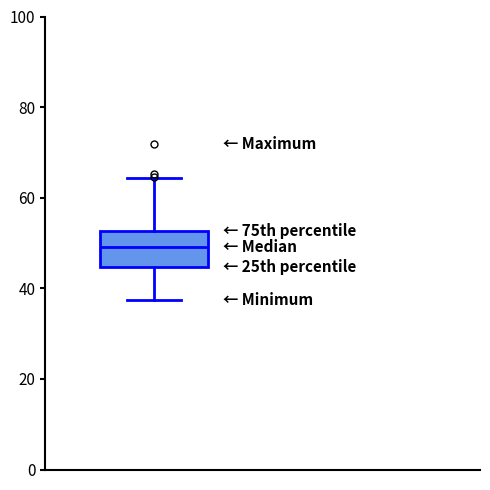

Where is the lower edge of the box on the y-axis? The values are not printed on the chart, so give them approximately, as read against the axis.

44